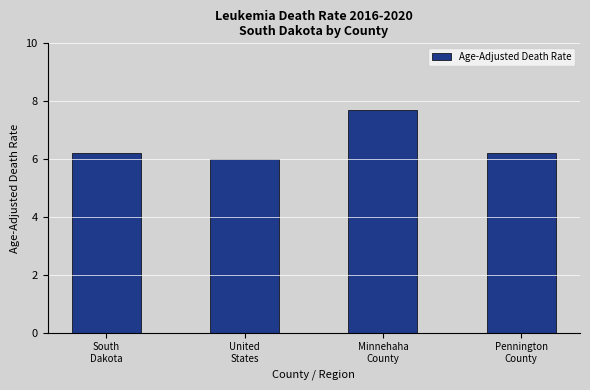

Reading right to left, extract all data points from this chart.

6.2	7.7	6.0	6.2